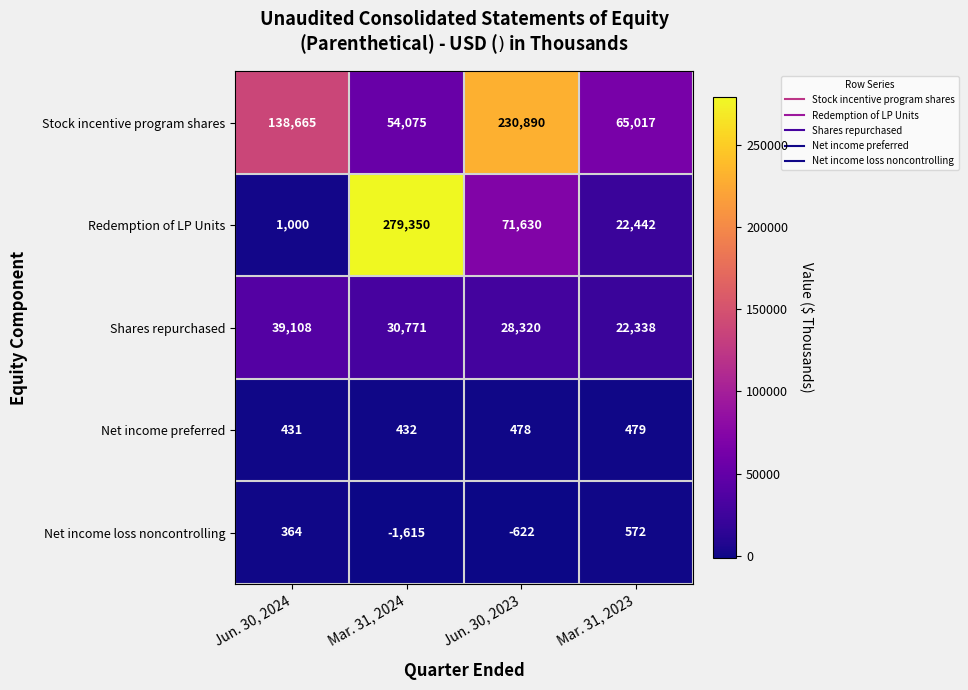

Which series has the widest spread of values?

Redemption of LP Units